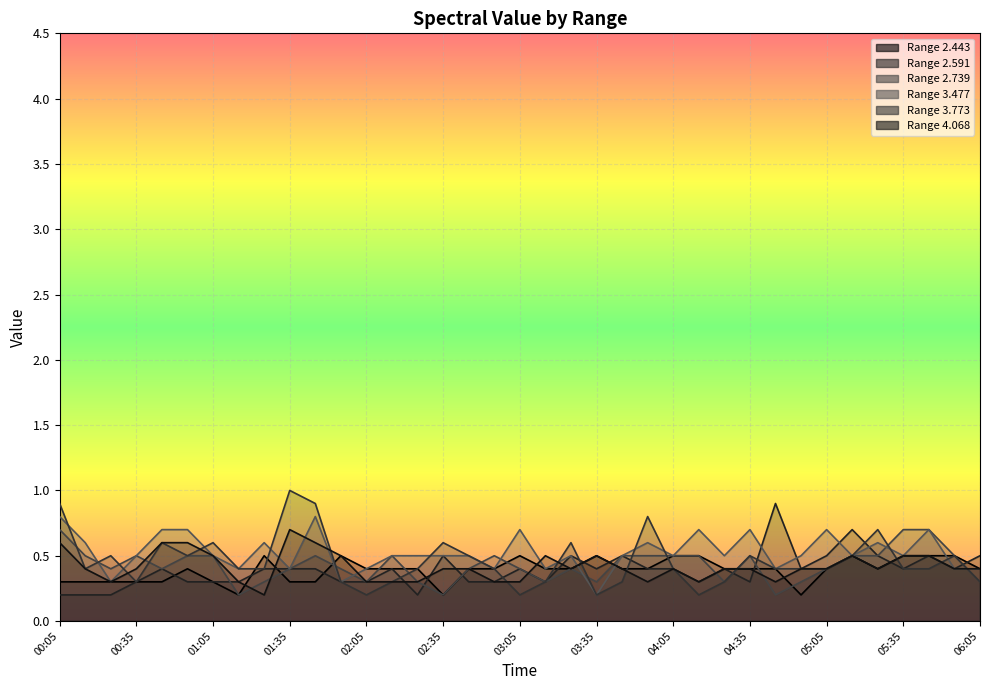

At 05:05, list the series in order from largest to smallest.

3.477, 2.591, 2.443, 2.739, 3.773, 4.068